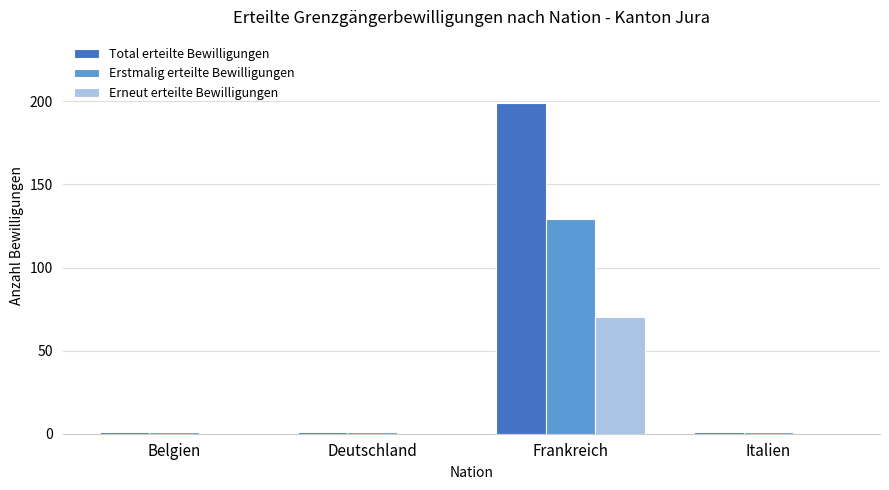

Reading left to right, list all the values displayed in this chart.

Total erteilte Bewilligungen: Belgien=1	Deutschland=1	Frankreich=199	Italien=1
Erstmalig erteilte Bewilligungen: Belgien=1	Deutschland=1	Frankreich=129	Italien=1
Erneut erteilte Bewilligungen: Belgien=0	Deutschland=0	Frankreich=70	Italien=0